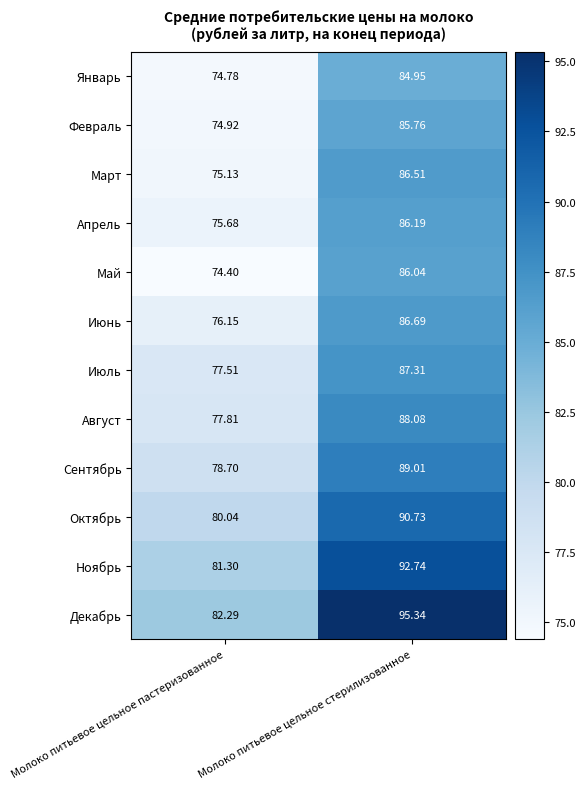

Rank the series at Молоко питьевое цельное пастеризованное from lowest to highest value.

Май, Январь, Февраль, Март, Апрель, Июнь, Июль, Август, Сентябрь, Октябрь, Ноябрь, Декабрь